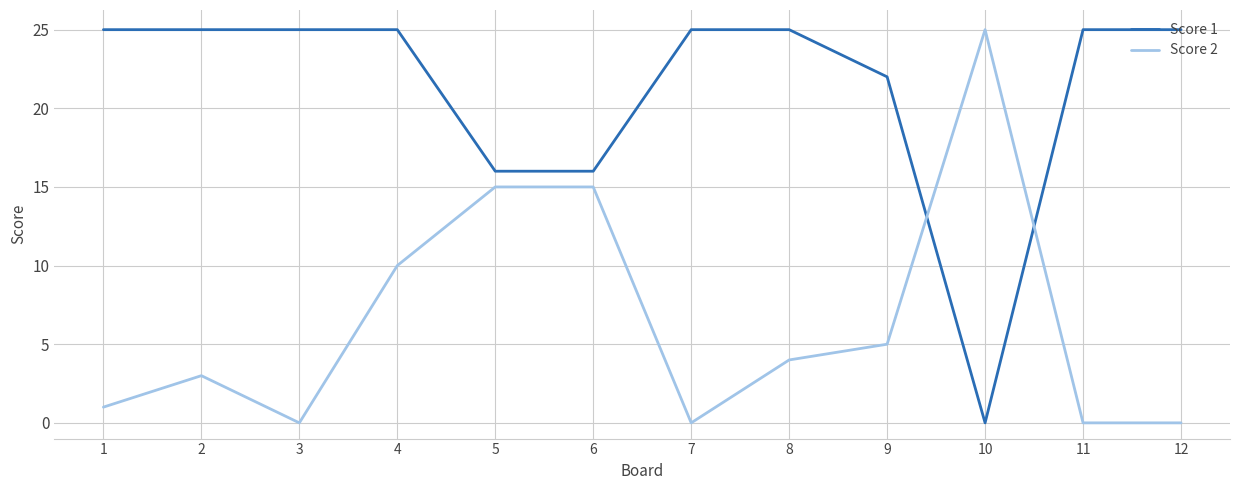

True or false: Score 2 and Score 1 cross at least once.

True